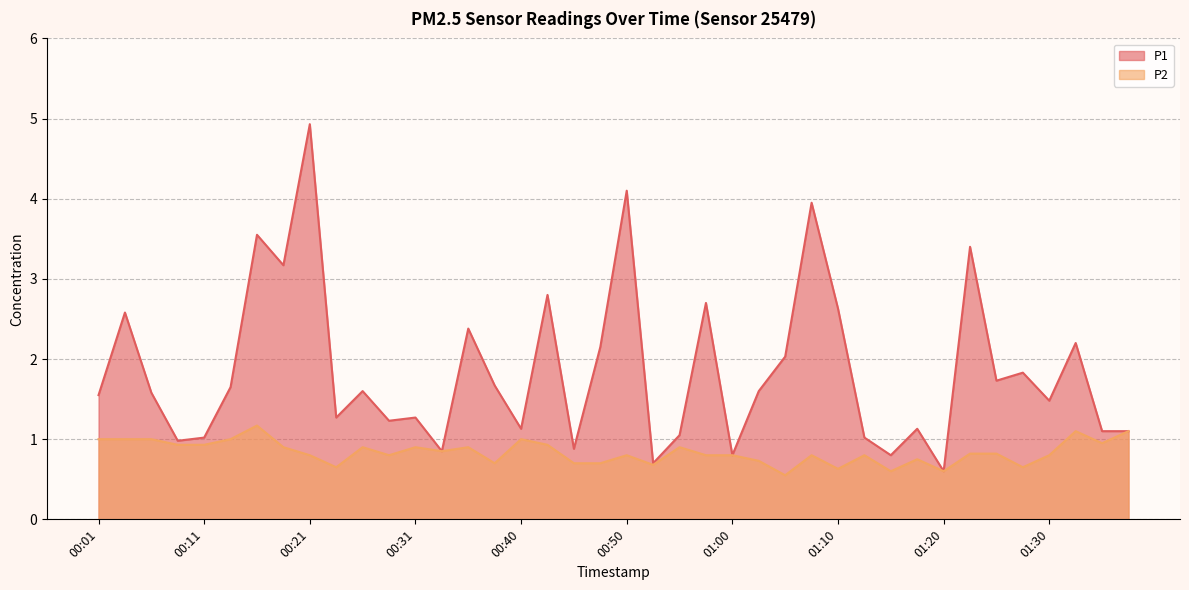

At how many categories does at least one series exceed 3?

6